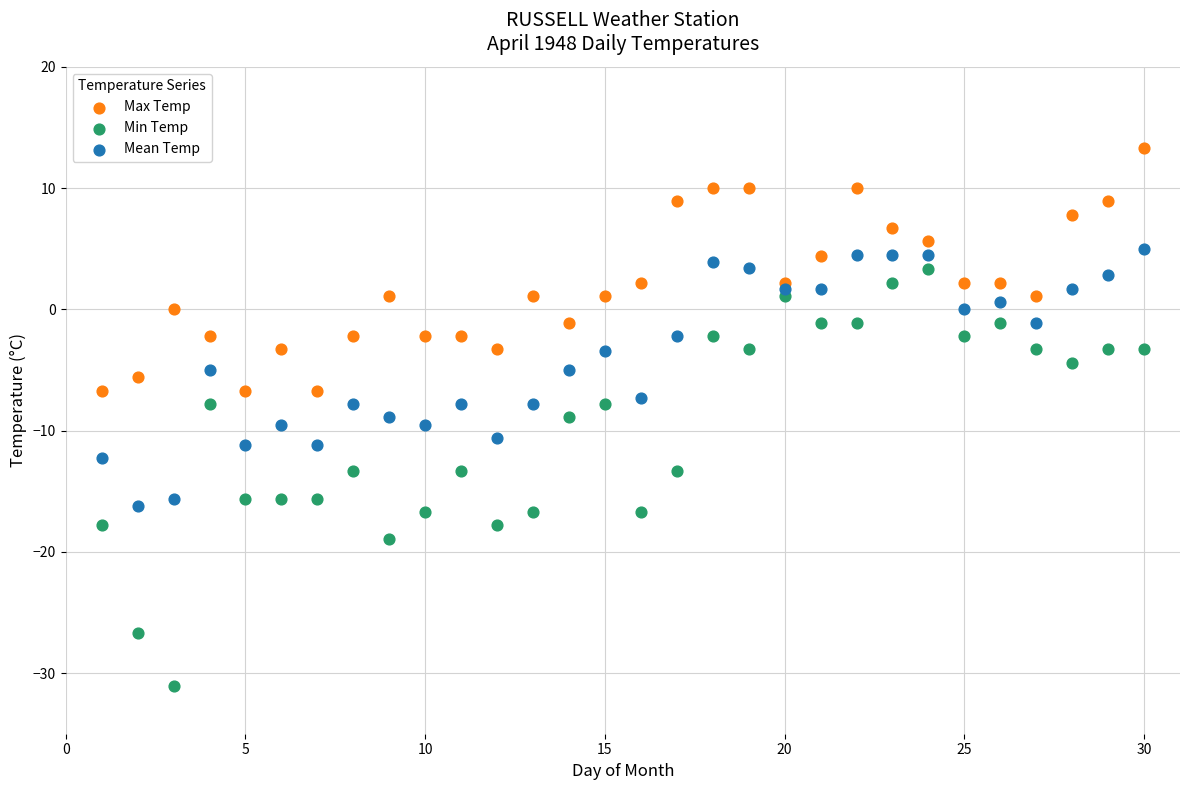

Which series contains the lowest Y value?

Min Temp